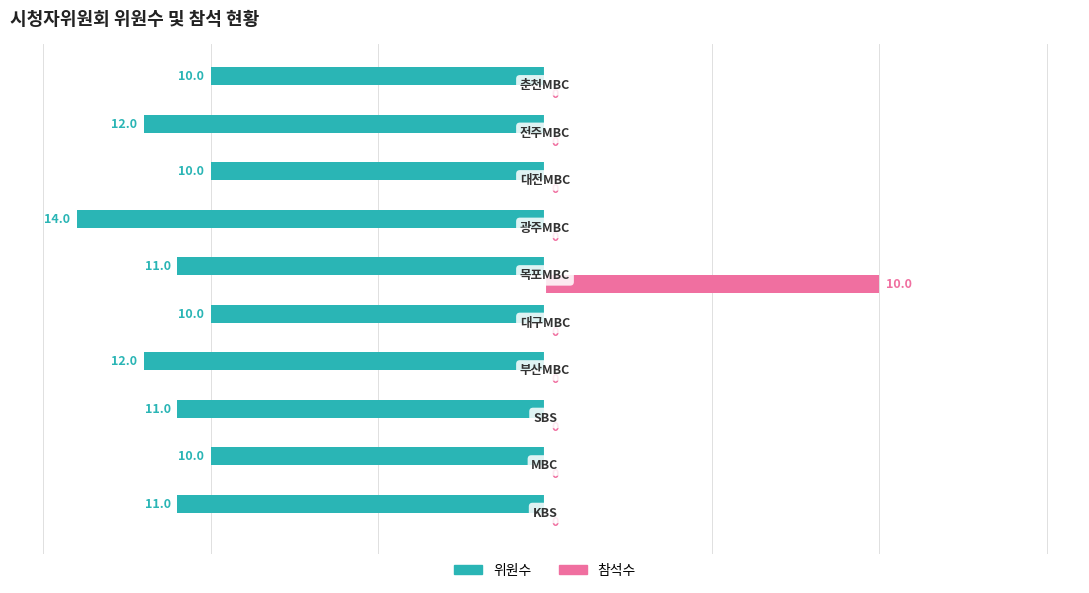

What is the maximum value for 참석수?

10